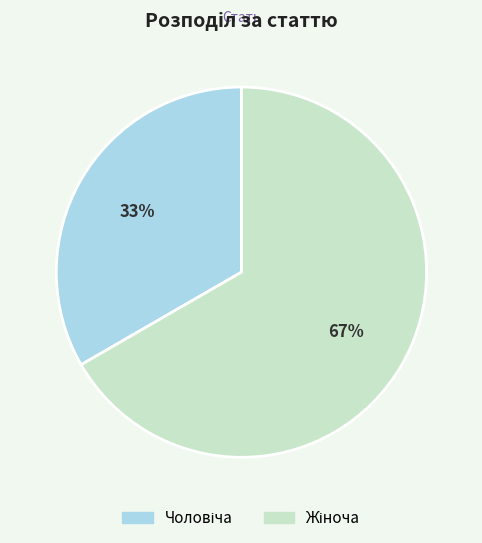

Is there a majority slice in this chart?

Yes